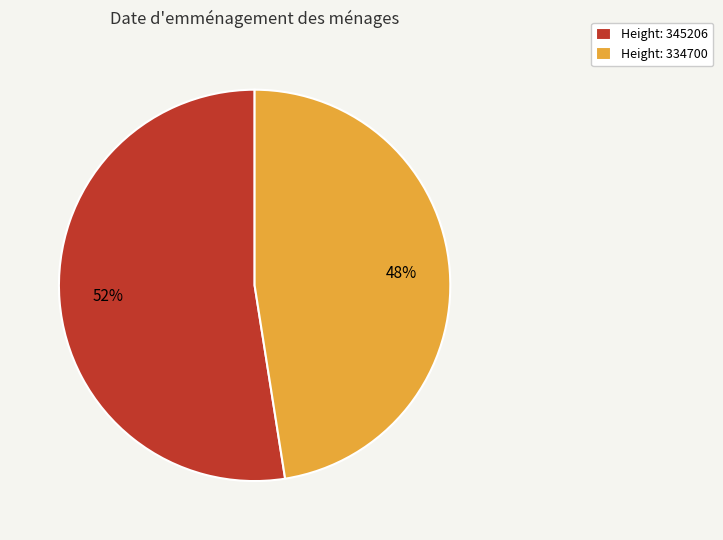

Combined, do Height: 334700 and Height: 345206 account for over 50%?

Yes